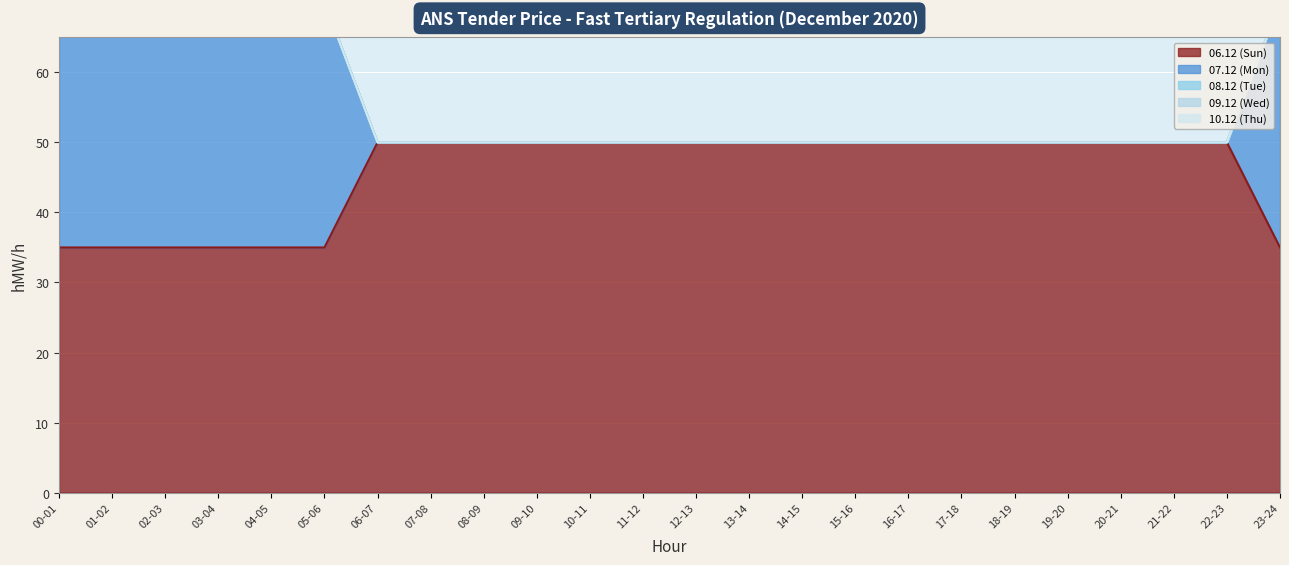

How many lines are shown in the chart?

5